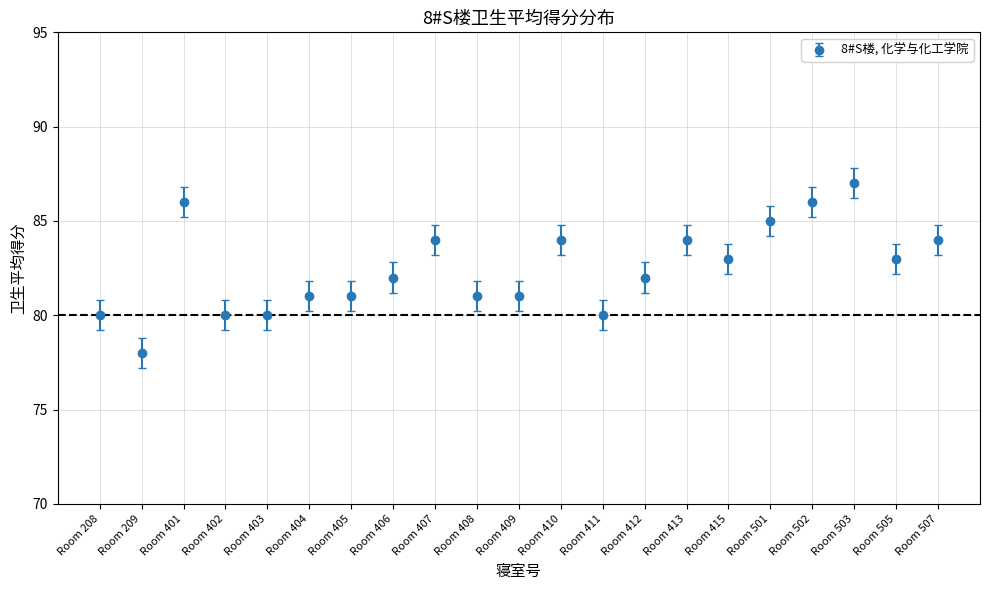

Approximately how many times larger is the value at Room 408 compared to Room 403?

1.0